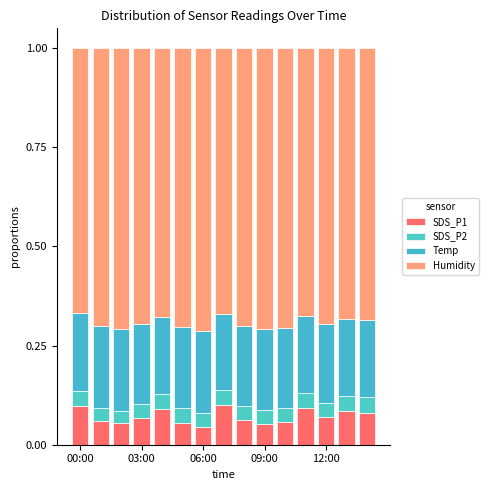

Which series has the widest spread of values?

SDS_P1